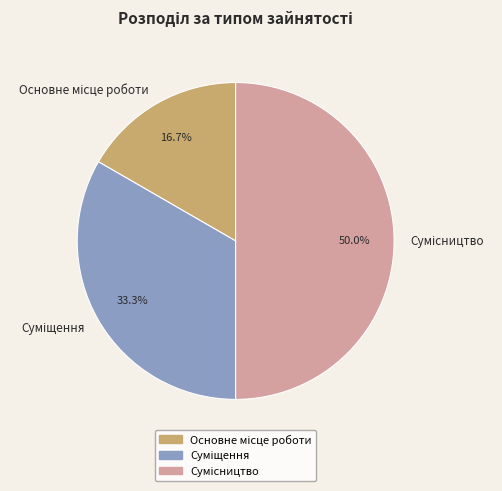

How many segments does this pie chart have?

3